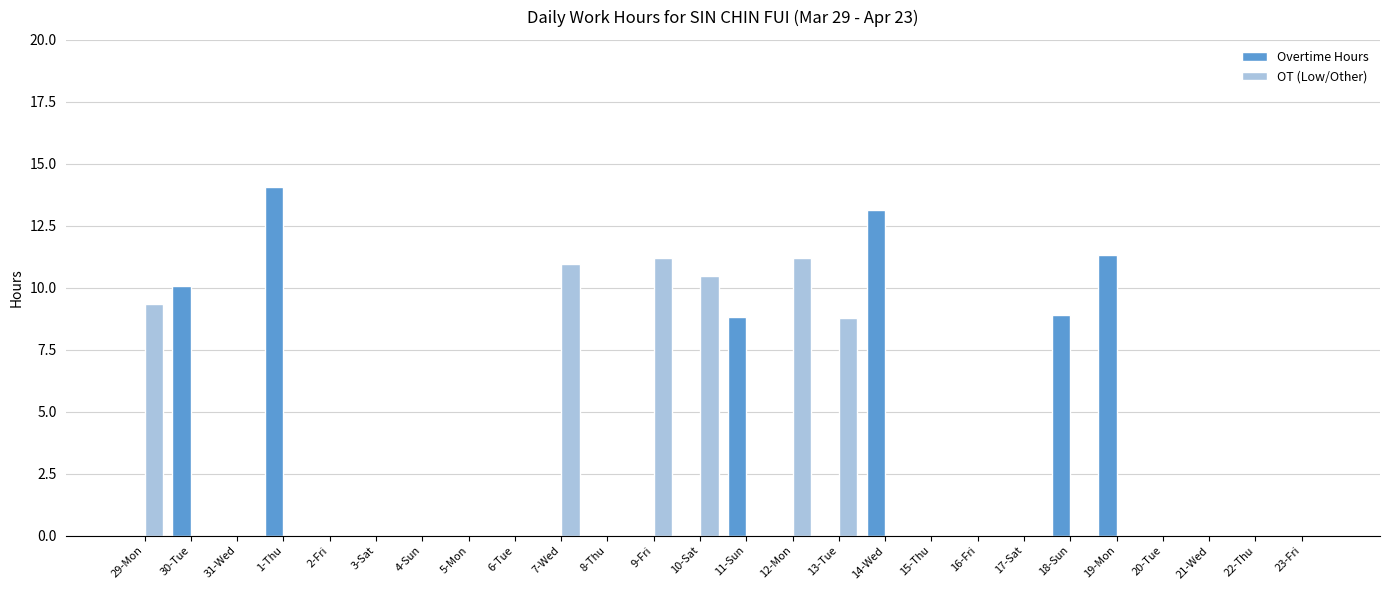

What is the sum of all OT (Low/Other) values?

62.0